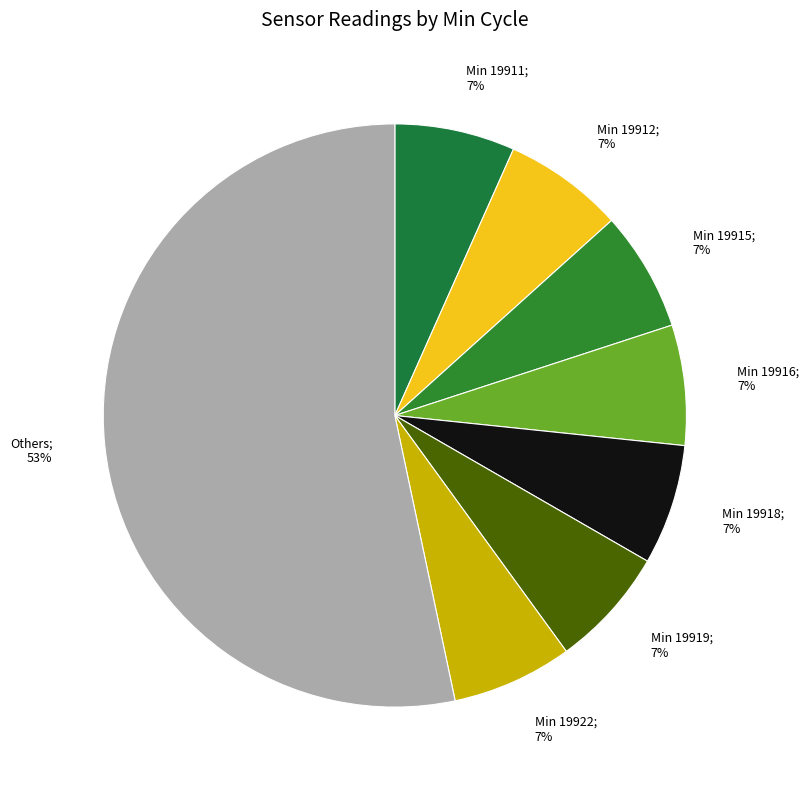

How many segments does this pie chart have?

8